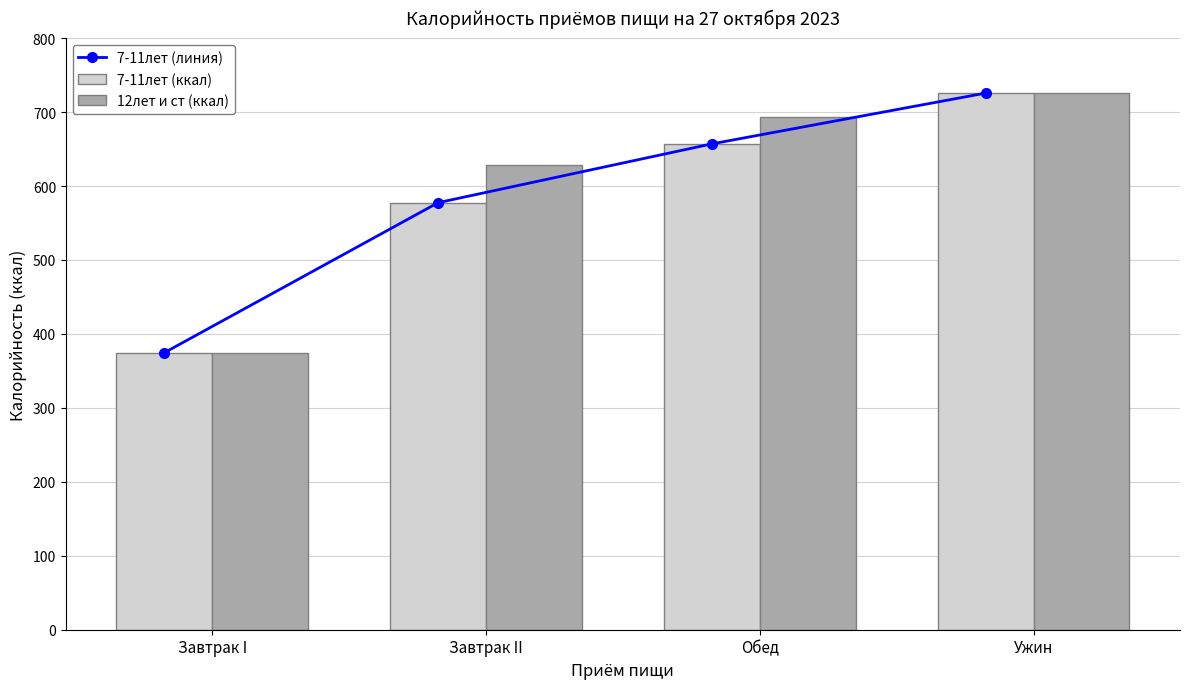

At which category is the sum across all series the highest?

Ужин